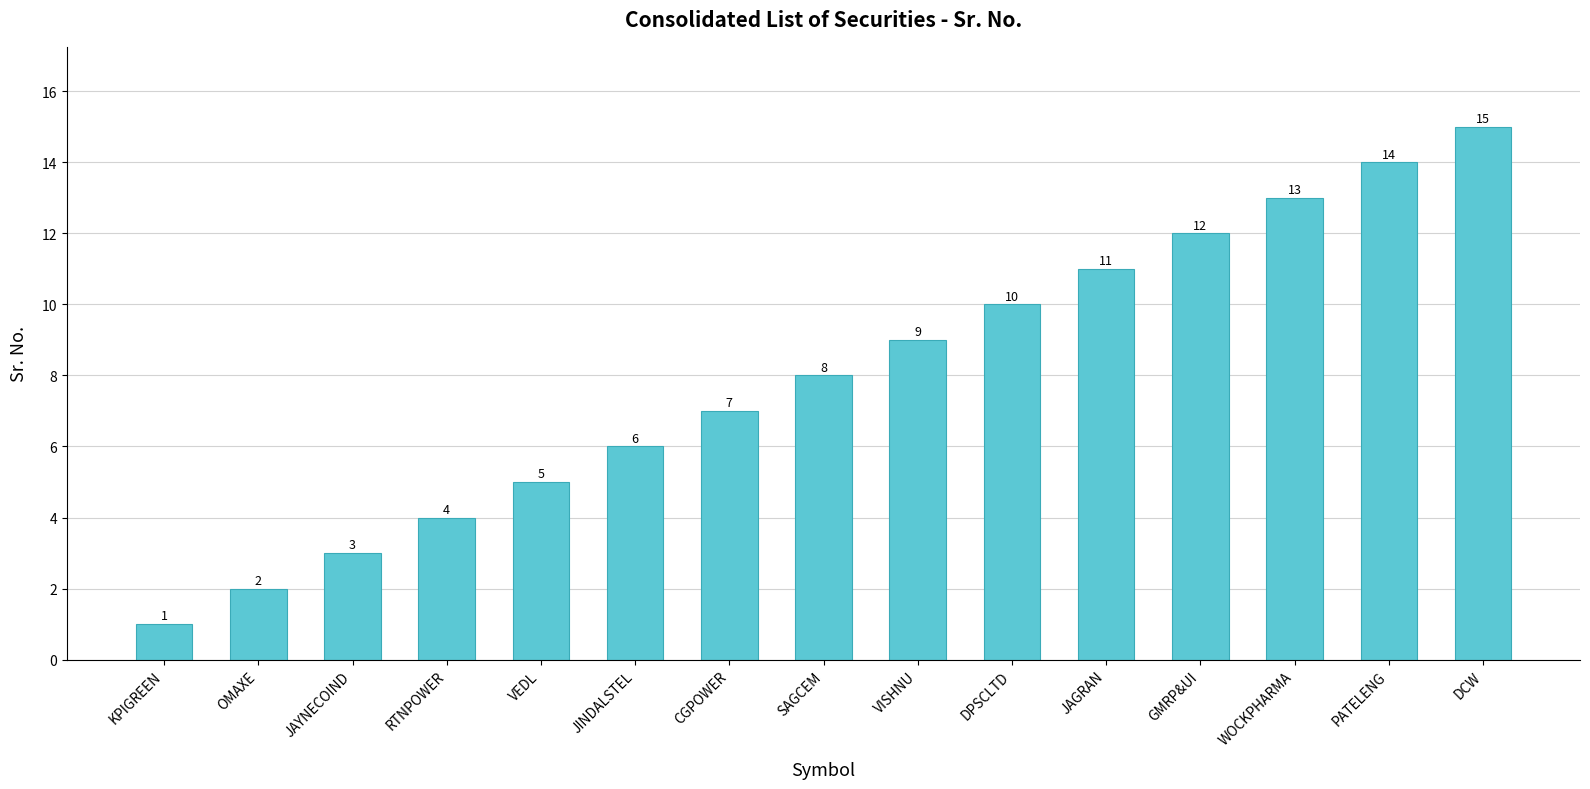

Where is the data nearest to the value 8?

SAGCEM